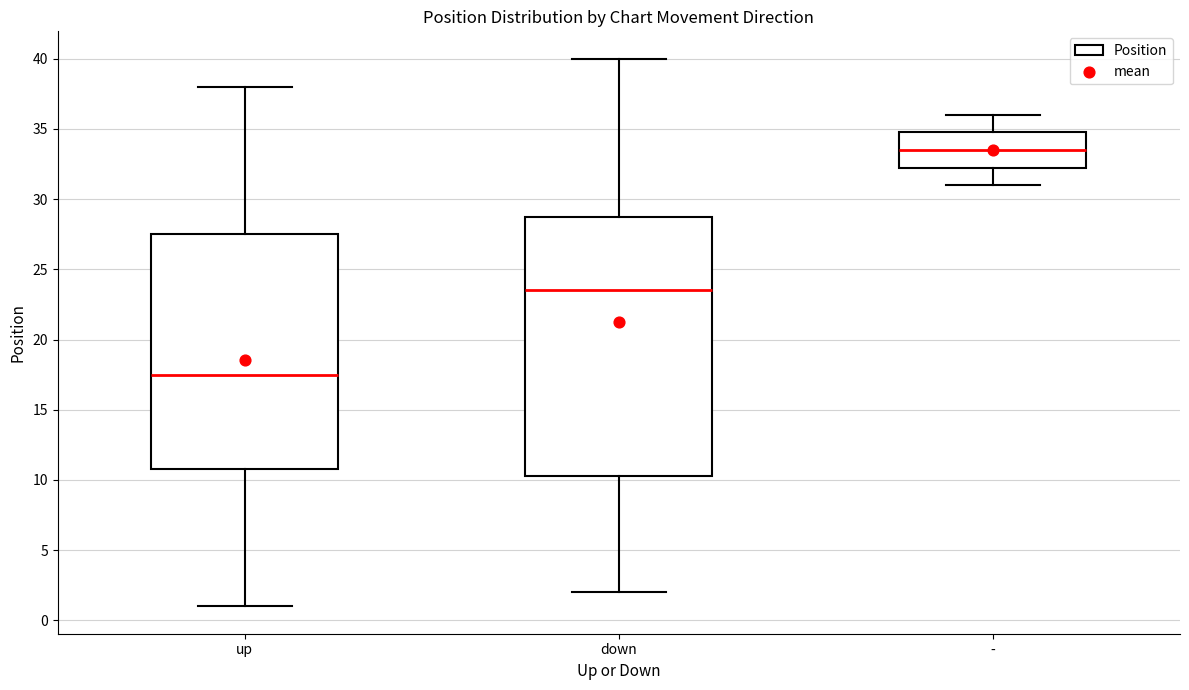

Reading left to right, read every box against the y-axis: the position of its median line, the range the box covers, and the ends of its whiskers. The values are not printed on the chart, so give them approximately, as read against the axis.

up: median 17.5, box 11.0 to 27.5, whiskers 1.0 to 38.0
down: median 23.5, box 10.5 to 29.0, whiskers 2.0 to 40.0
-: median 33.5, box 32.5 to 35.0, whiskers 31.0 to 36.0